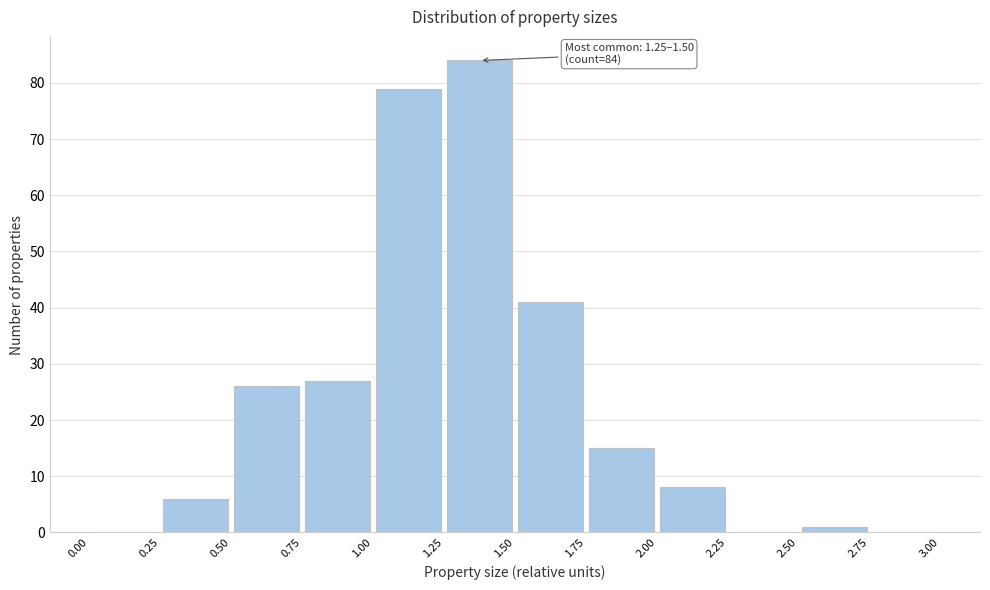

Which range on the x-axis has the tallest bar?

1.25 to 1.50